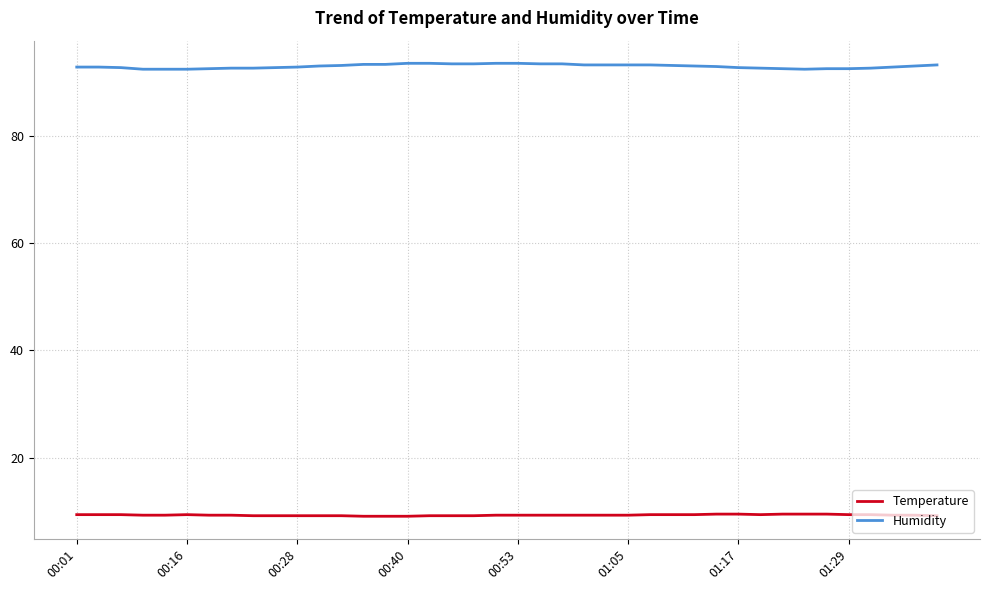

List the series in order of their peak value, lowest first.

Temperature, Humidity